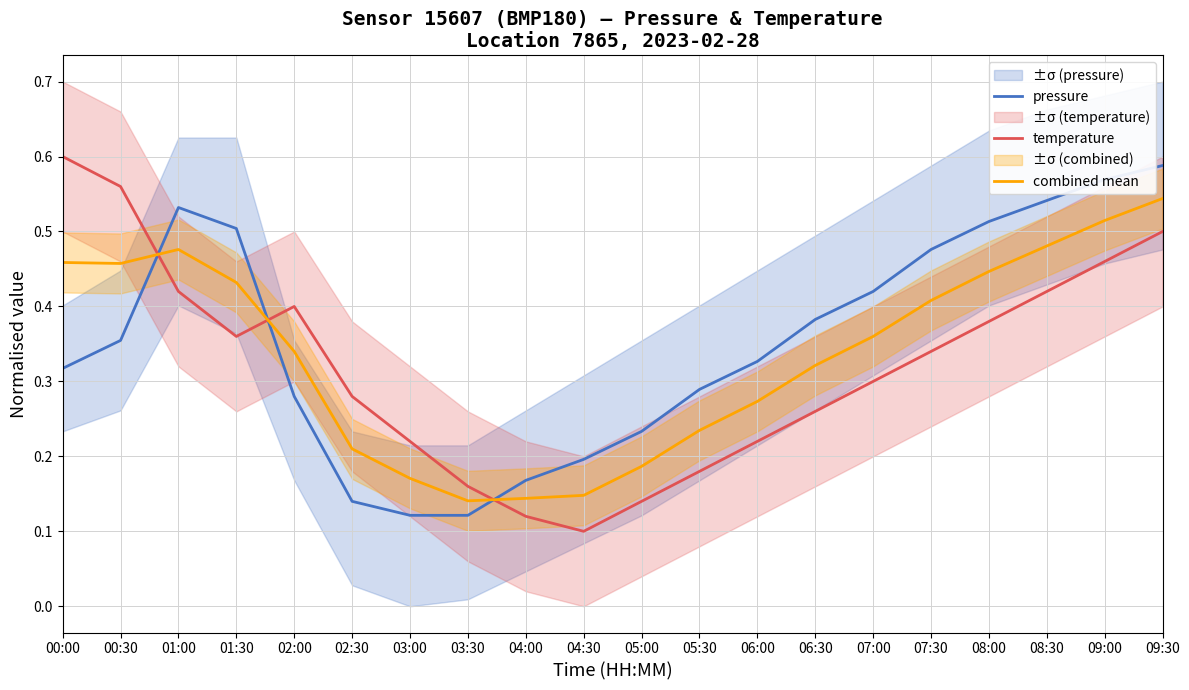

What position from the right is 02:30?

15